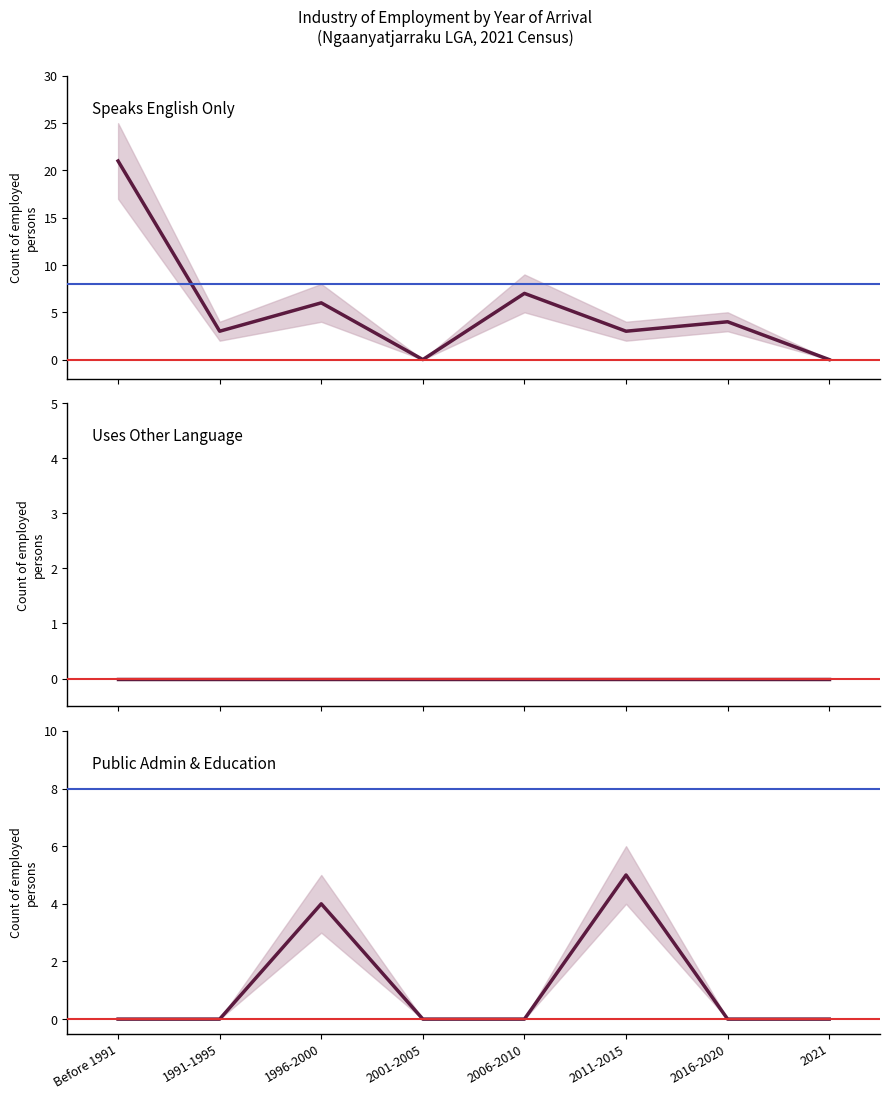

Reading left to right, transcribe all the data shown in this chart.

Speaks English Only: Before 1991=21	1991-1995=3	1996-2000=6	2001-2005=0	2006-2010=7	2011-2015=3	2016-2020=4	2021=0
Uses Other Language: Before 1991=0	1991-1995=0	1996-2000=0	2001-2005=0	2006-2010=0	2011-2015=0	2016-2020=0	2021=0
Public Admin & Education: Before 1991=0	1991-1995=0	1996-2000=4	2001-2005=0	2006-2010=0	2011-2015=5	2016-2020=0	2021=0